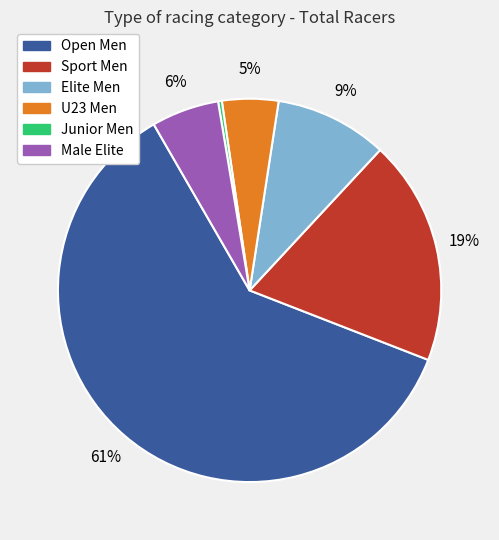

True or false: Junior Men accounts for 0% of the total.

True